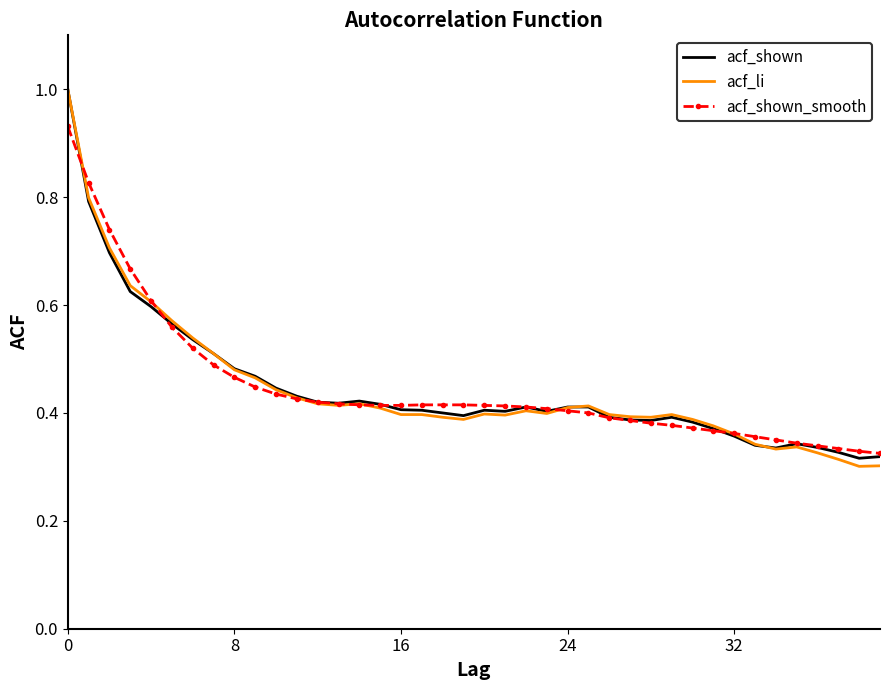

What are all the series names shown in the legend?

acf_shown, acf_li, acf_shown_smooth